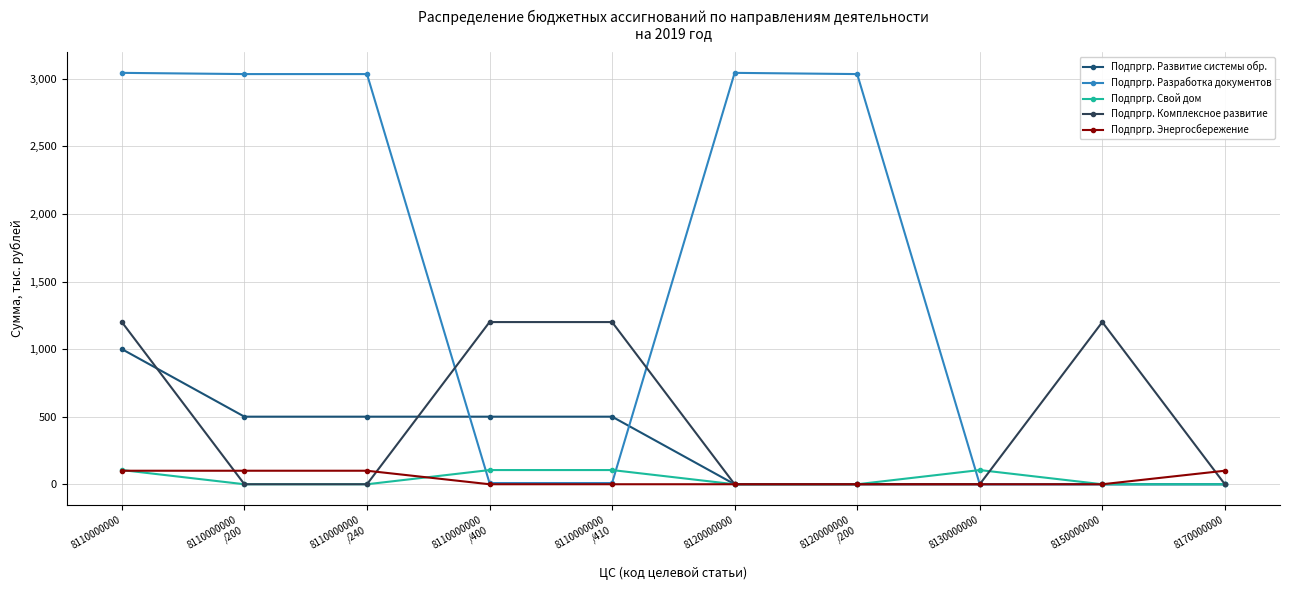

What is the maximum value for Подпргр. Энергосбережение?

100